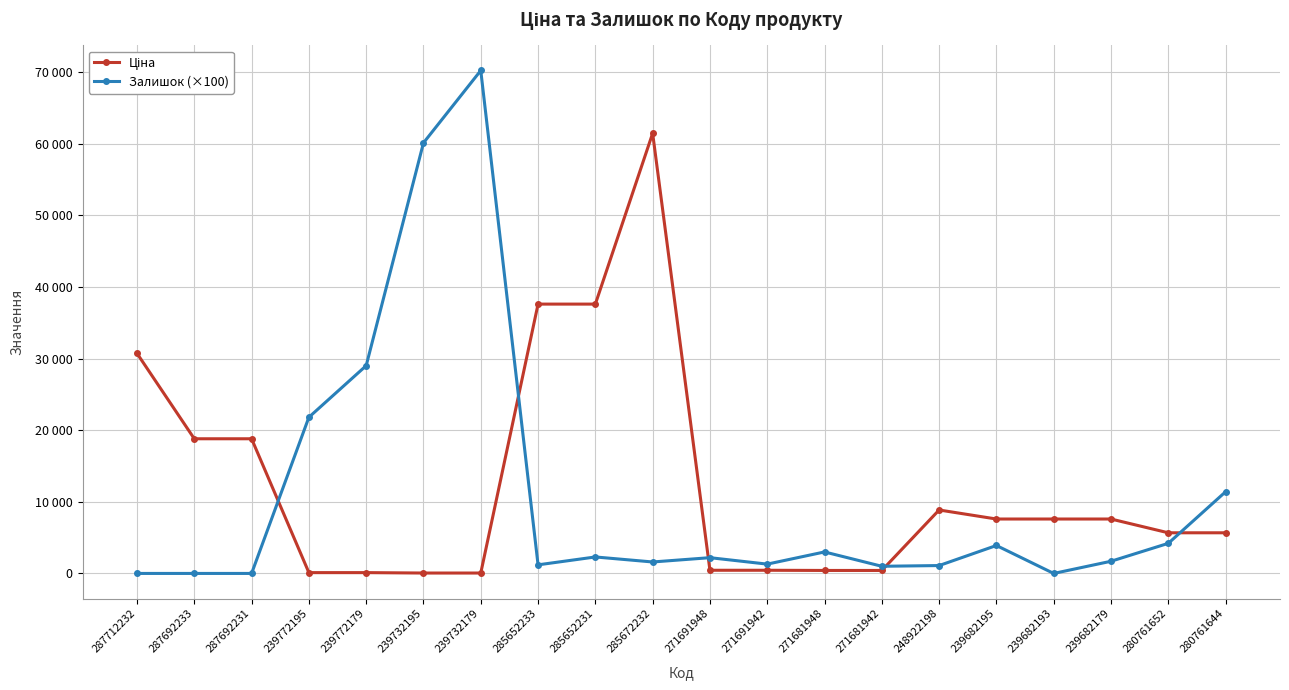

Where do Залишок (×100) and Ціна first cross each other?

287692231 and 239772195